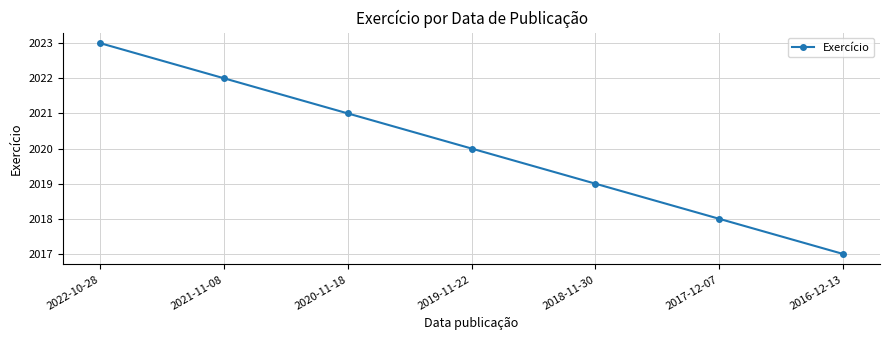

What is the label of the 4th point from the right?

2019-11-22